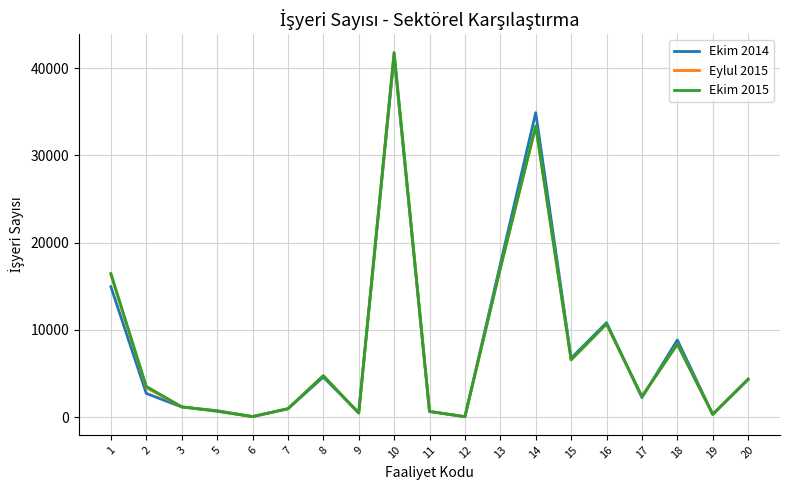

Rank the series by their average value, from highest to lowest.

Ekim 2015, Ekim 2014, Eylul 2015